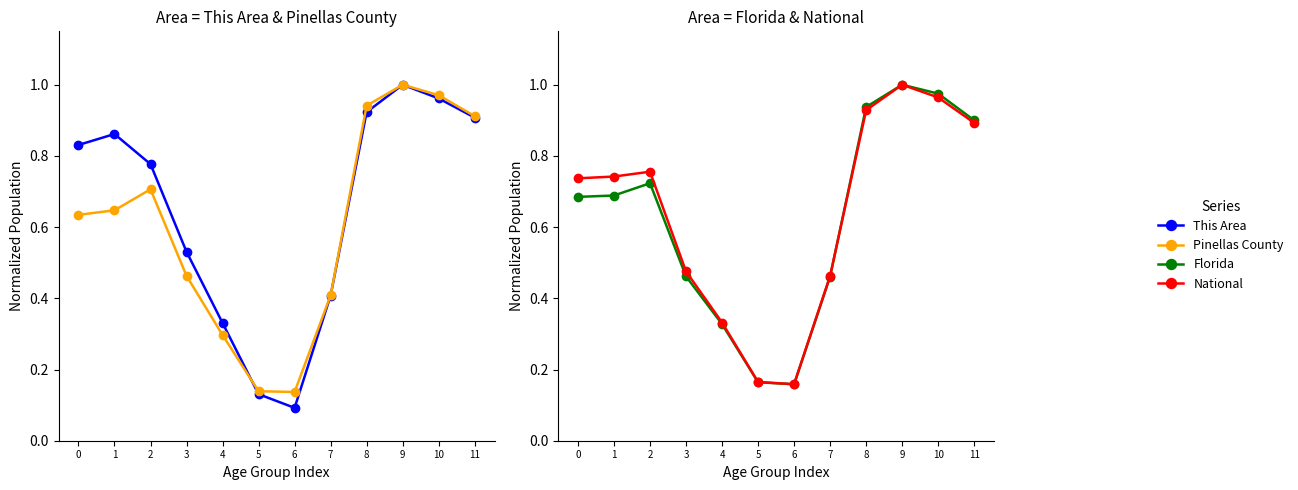

What is the difference between the Pinellas County values at 2 and 6?

0.6